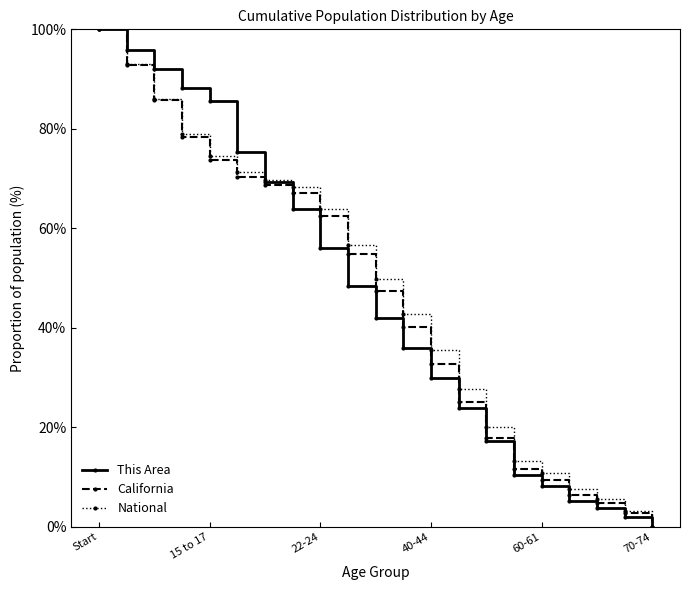

What is the value of the This Area point at the 11th from the left?

42.0